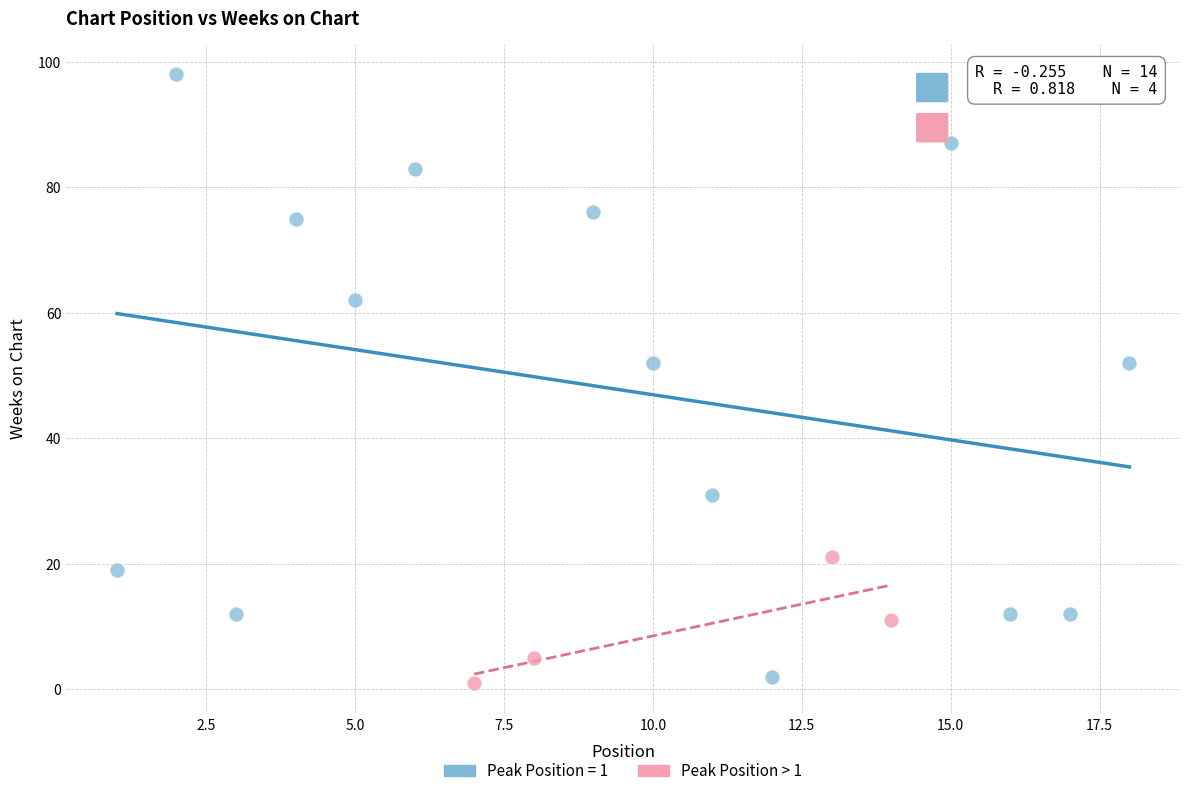

Which series contains the highest Y value?

Peak Position = 1